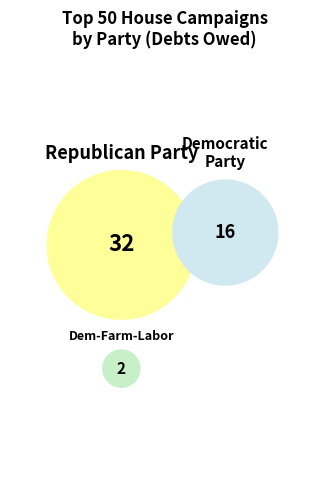

Rank the categories by value from highest to lowest.

Republican Party, Democratic Party, Democratic-Farm-Labor